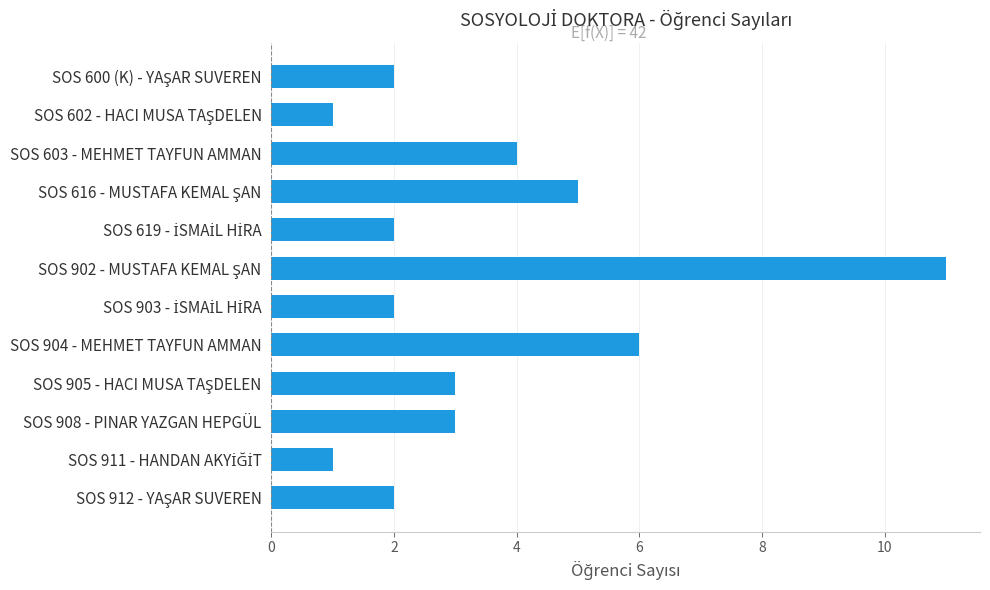

Reading top to bottom, transcribe all the data shown in this chart.

2	1	4	5	2	11	2	6	3	3	1	2